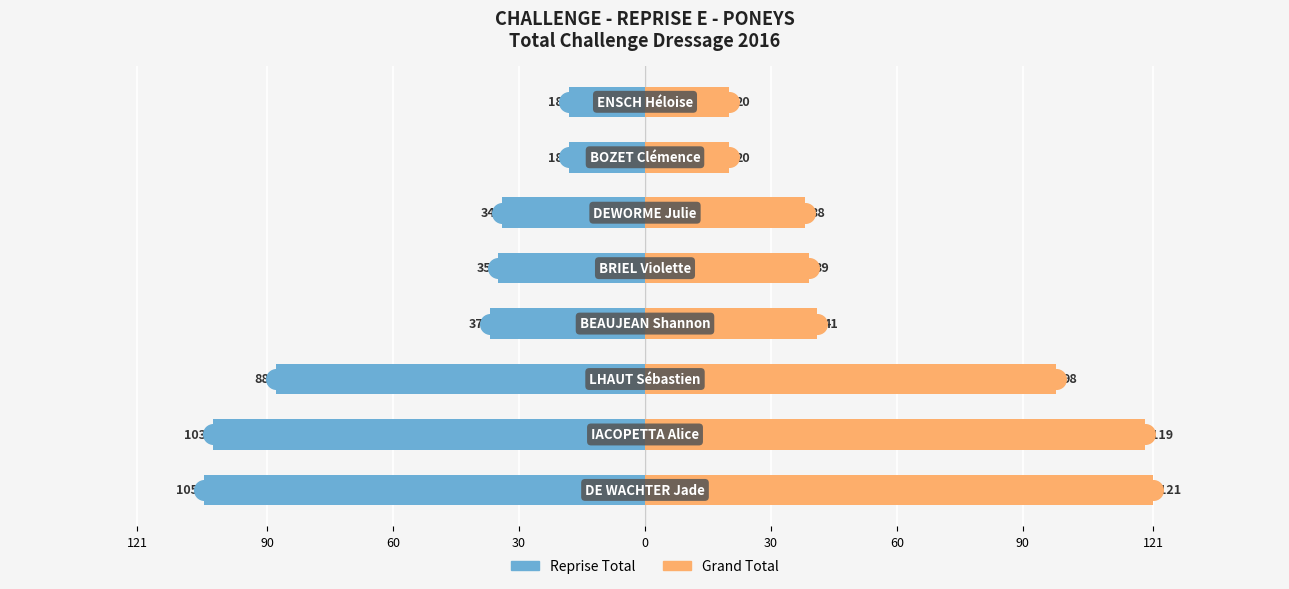

At how many categories does at least one series exceed -7?

8